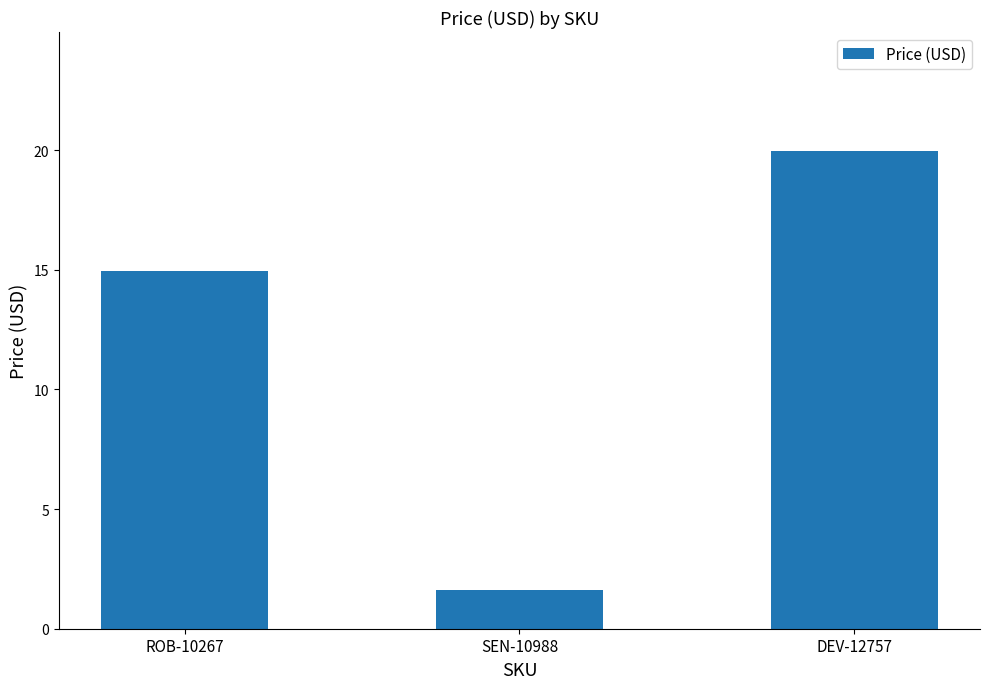

At which label does the data first exceed 14?

ROB-10267